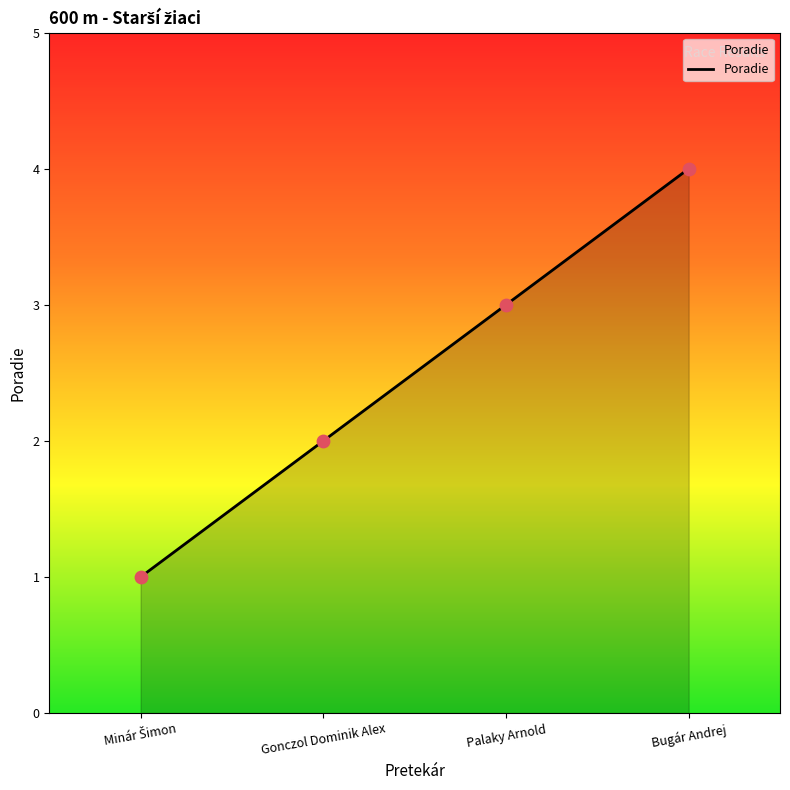

What is the ratio of the value at Bugár Andrej to the value at Gonczol Dominik Alex?

2.0